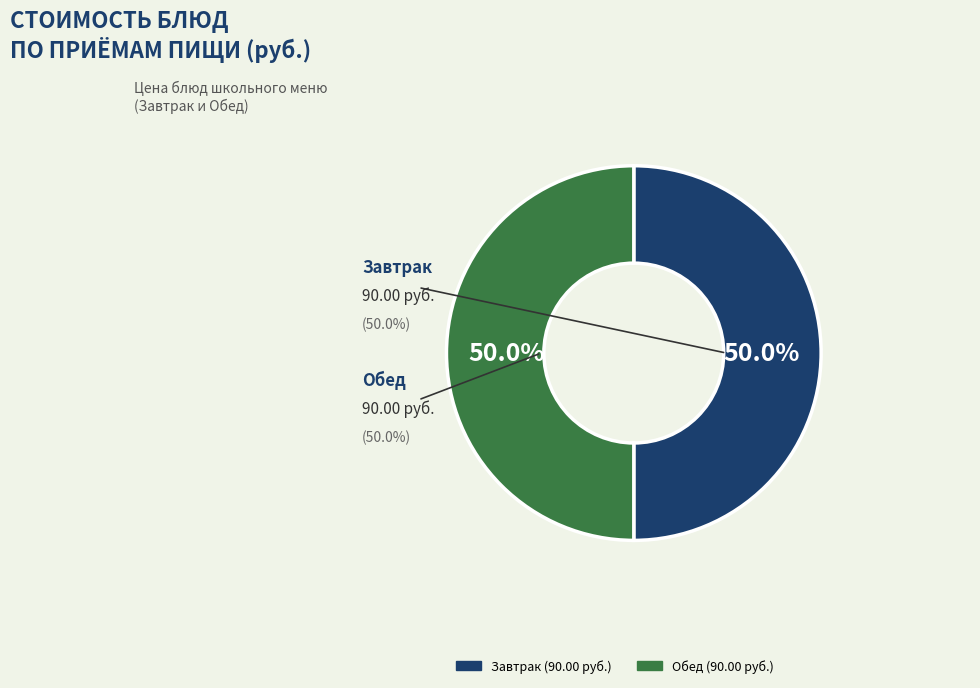

Approximately how many times larger is the value at Обед (90.00 руб.) compared to Завтрак (90.00 руб.)?

1.0